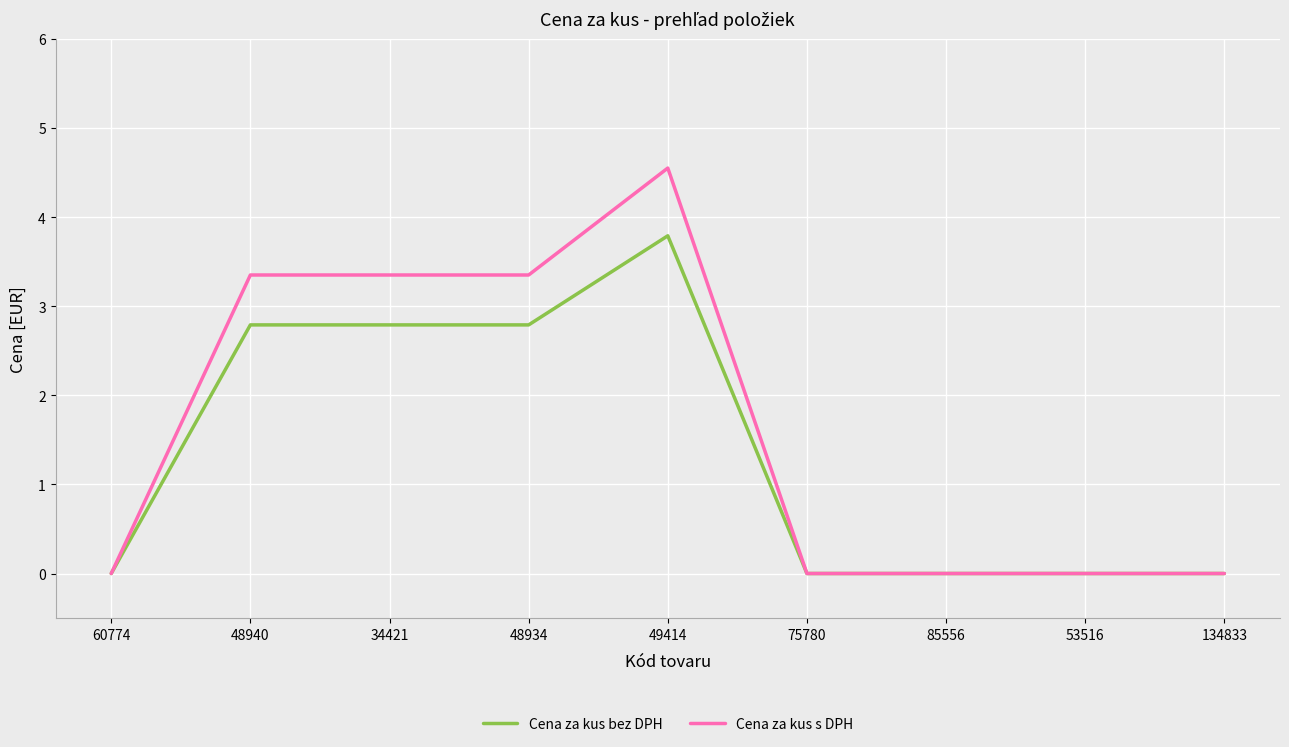

What position from the left is 53516?

8